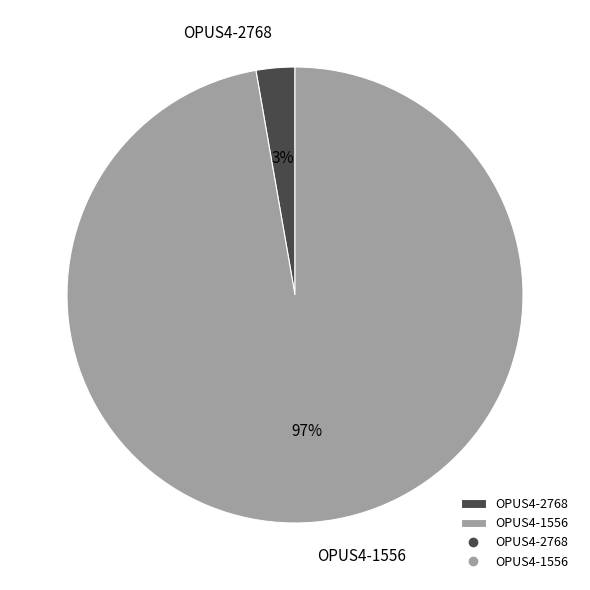

Is there any slice that represents more than half of the pie?

Yes